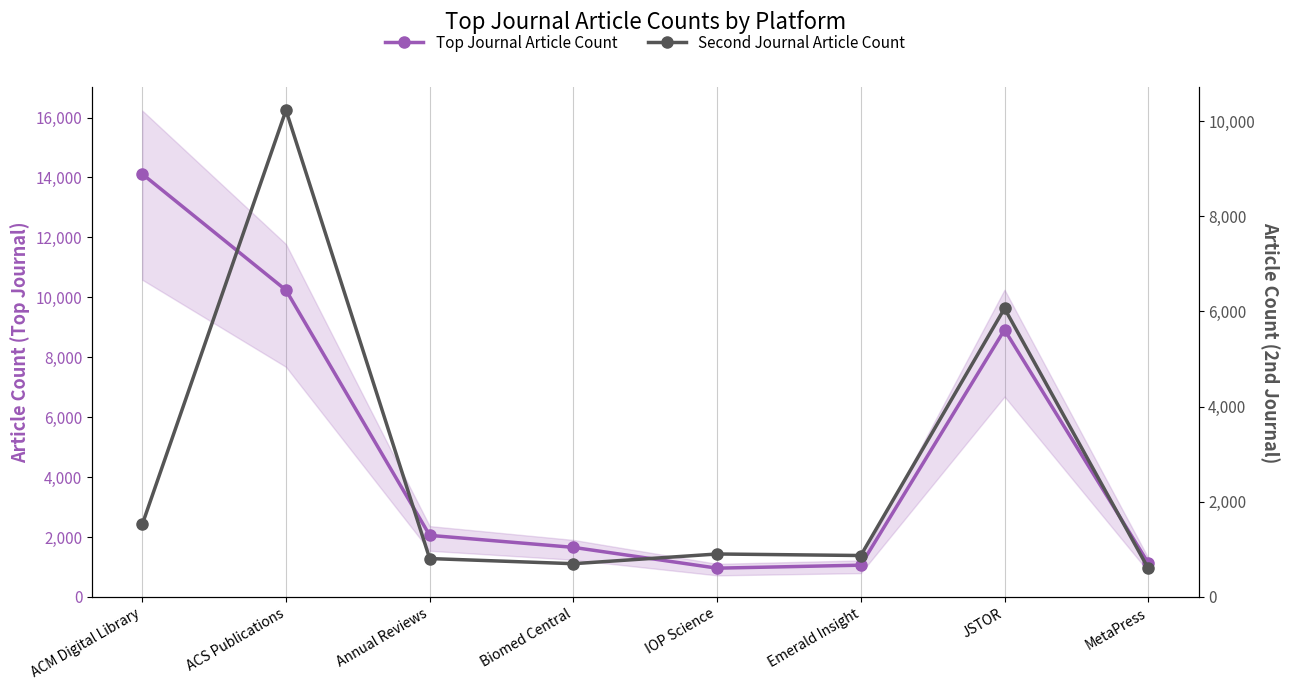

What is the maximum value for Second Journal Article Count?

10226